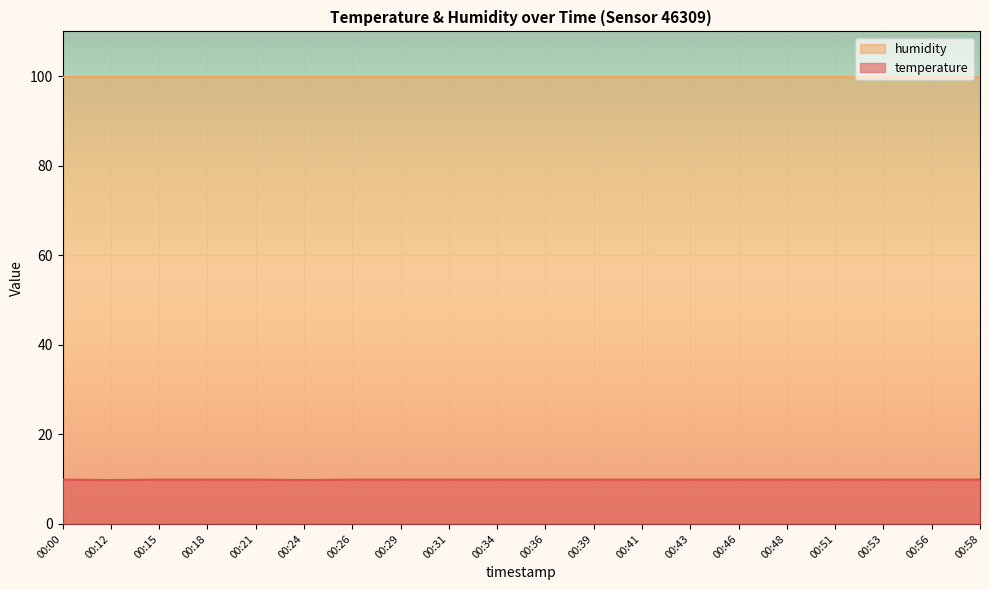

Count the values in the range 9 to 10.

20